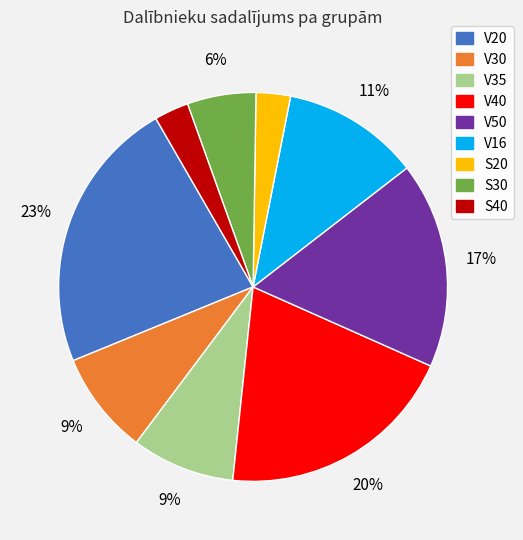

The S30 slice represents 1% of the pie. True or false?

False